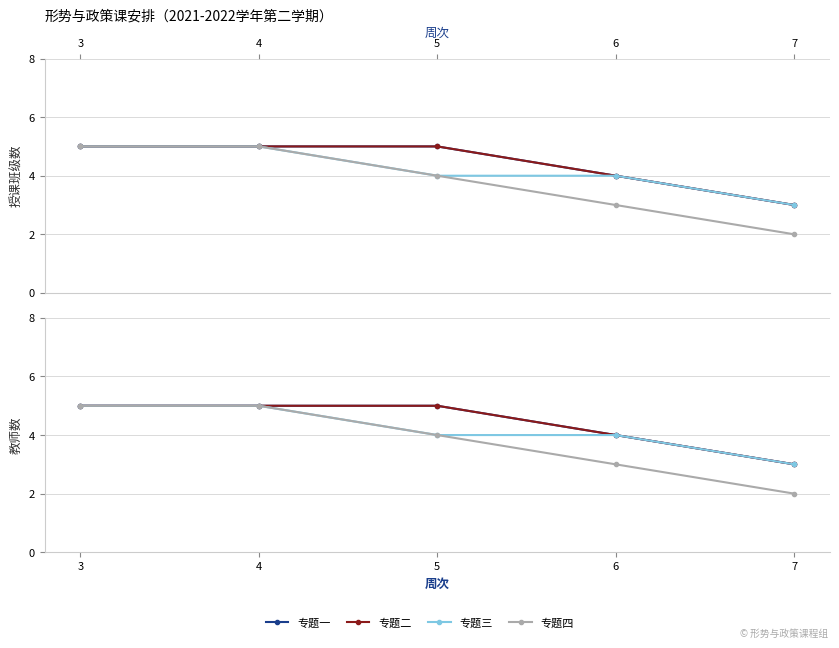

True or false: 专题四 and 专题三 intersect in this chart.

False